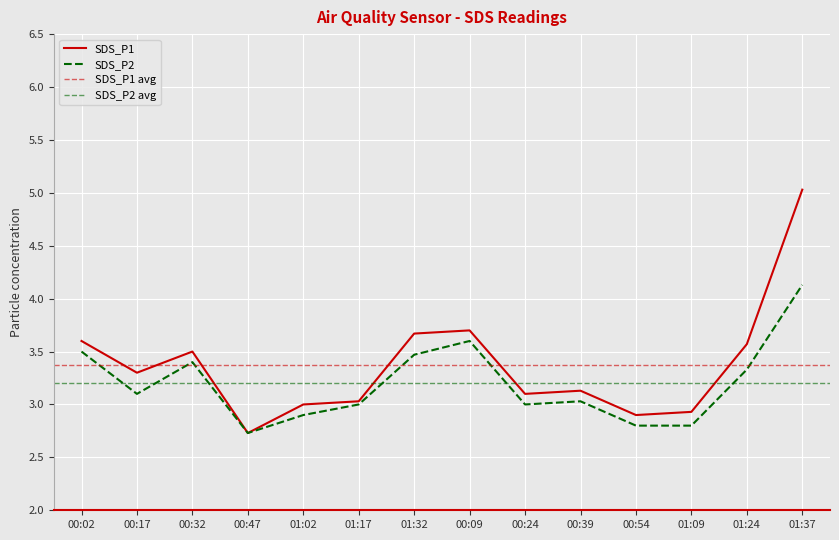

Rank the categories by SDS_P2 value from highest to lowest.

01:37, 00:09, 00:02, 01:32, 00:32, 01:24, 00:17, 00:39, 01:17, 00:24, 01:02, 00:54, 01:09, 00:47